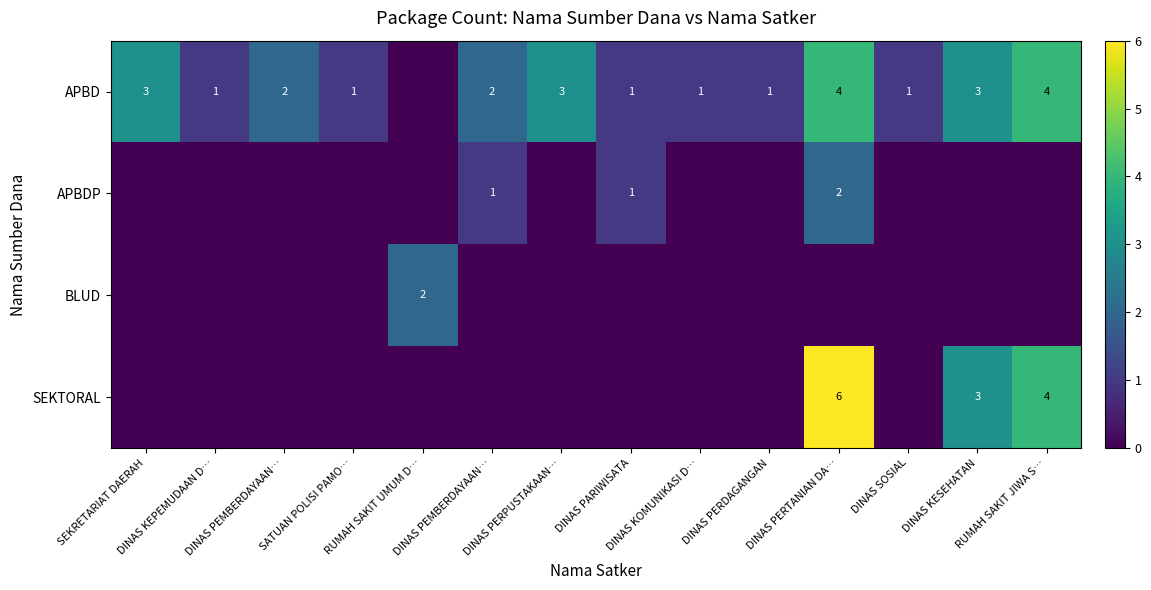

What is the difference between the highest and lowest values at DINAS PERPUSTAKAAN…?

3